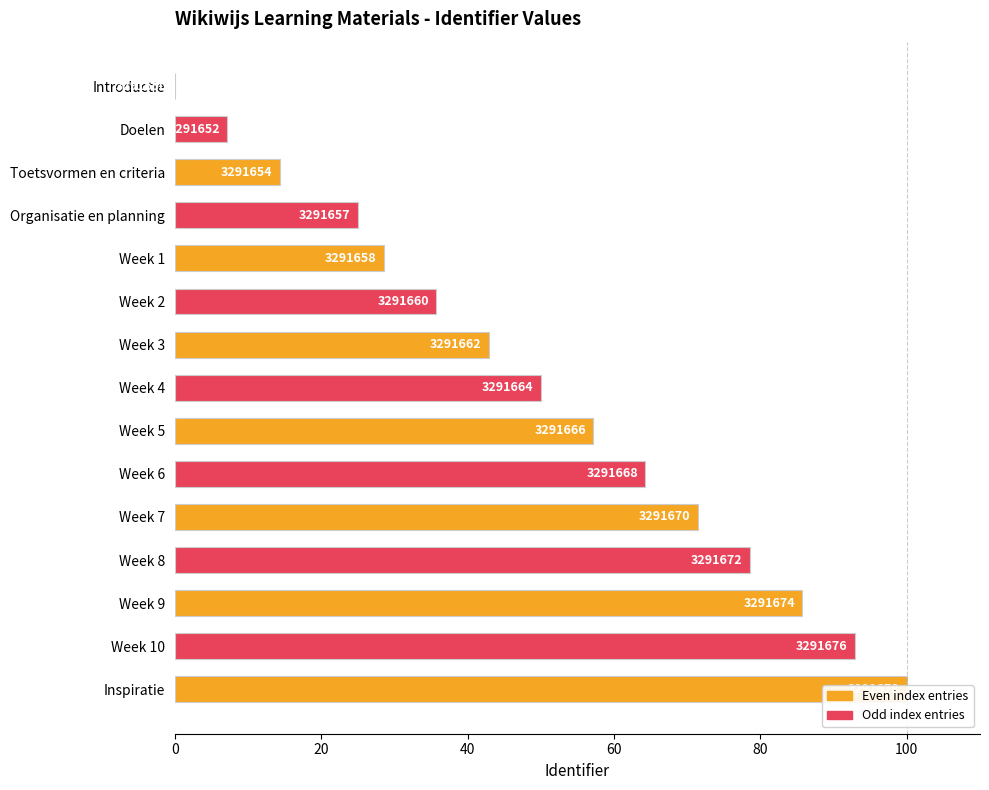

True or false: the data shows 85.7 at Week 9.

True